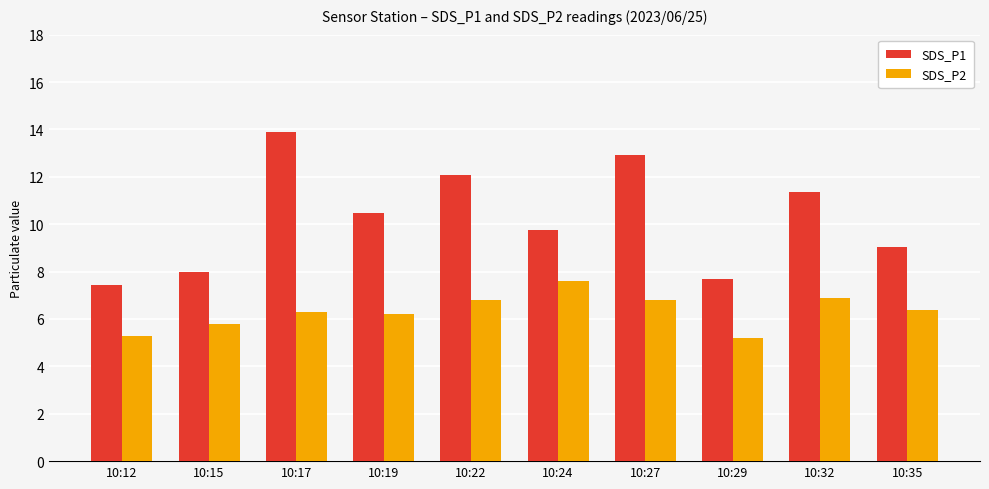

What are all the series names shown in the legend?

SDS_P1, SDS_P2